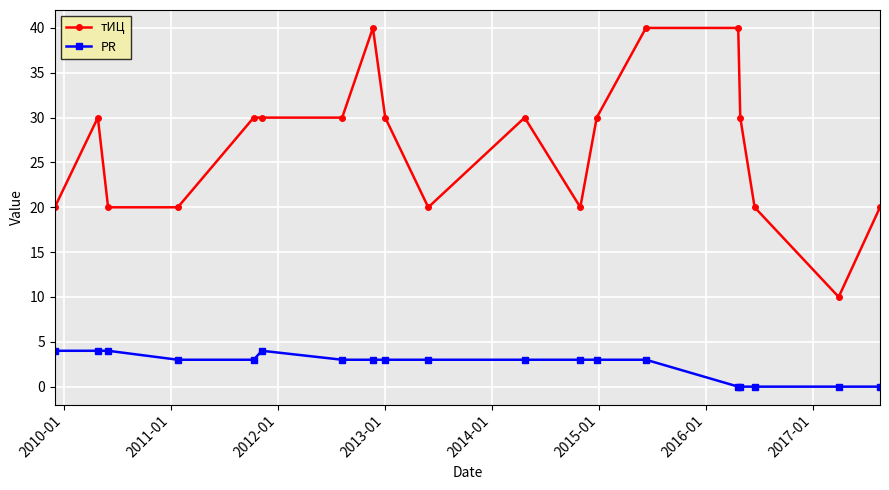

Which series has the largest range (max minus min)?

тИЦ